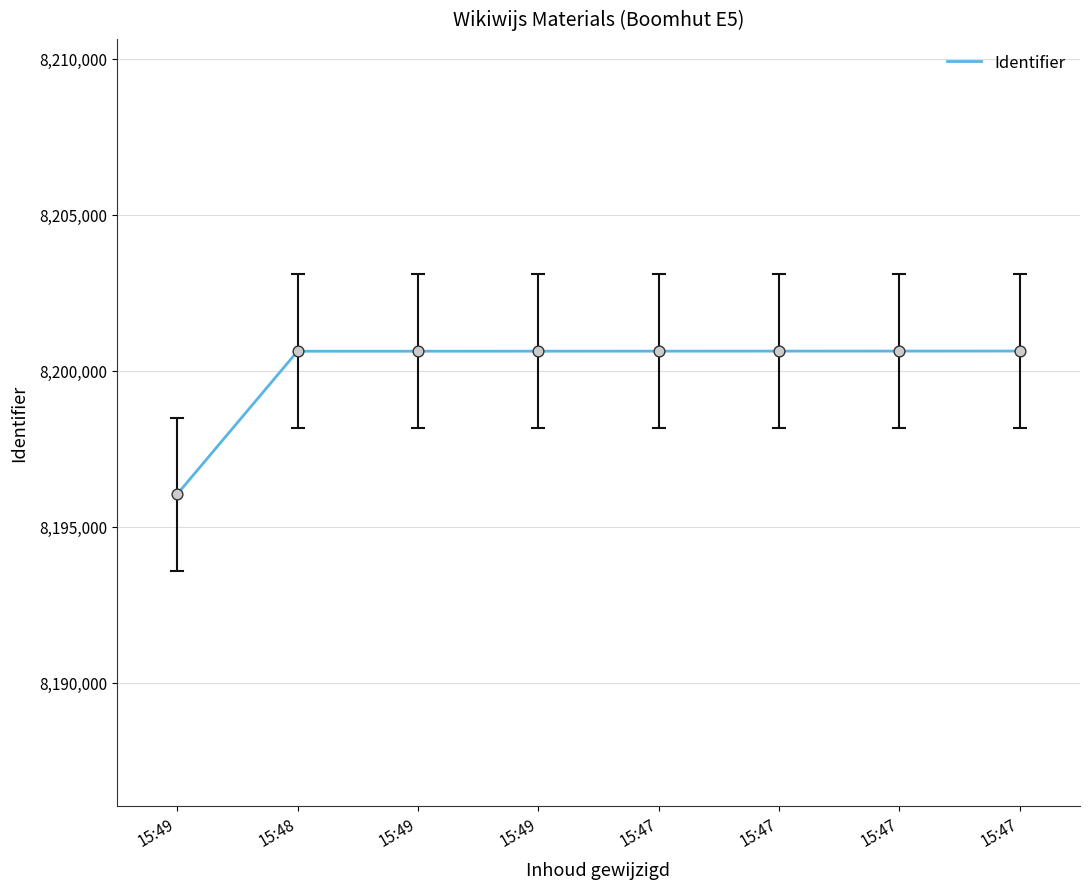

How many lines are shown in the chart?

1